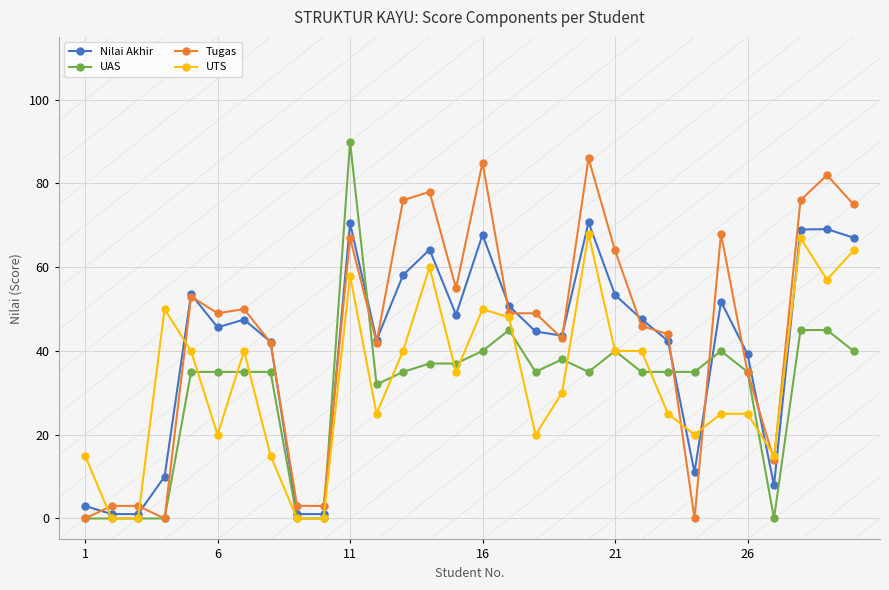

What is the greatest value displayed?

90.0